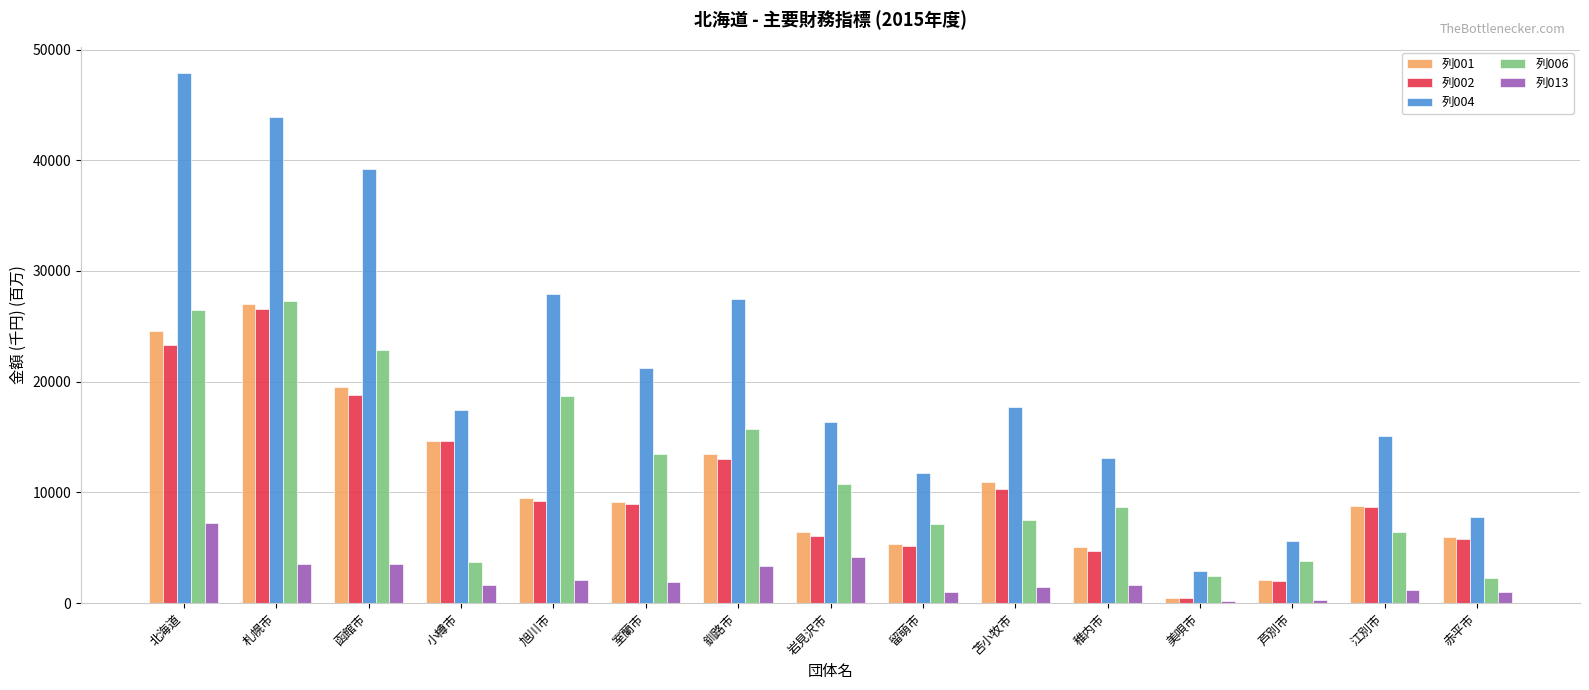

How many data points in 列006 are above 8642?

8